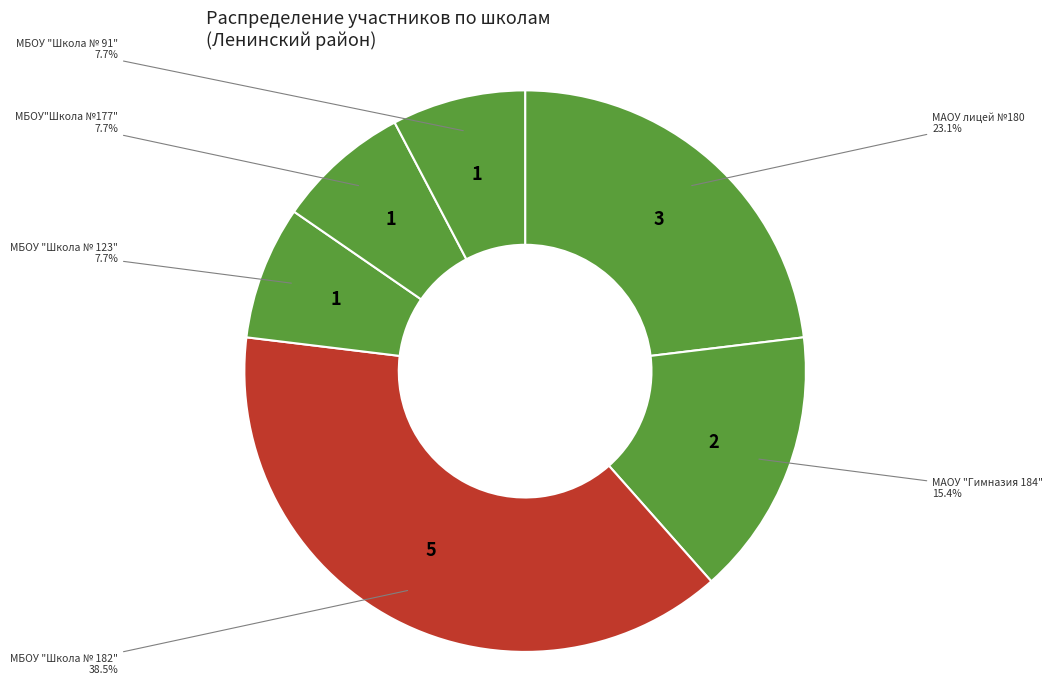

Rank the categories by value from highest to lowest.

МБОУ "Школа № 182", МАОУ лицей №180, МАОУ "Гимназия 184", МБОУ "Школа № 123", МБОУ"Школа №177", МБОУ "Школа № 91"